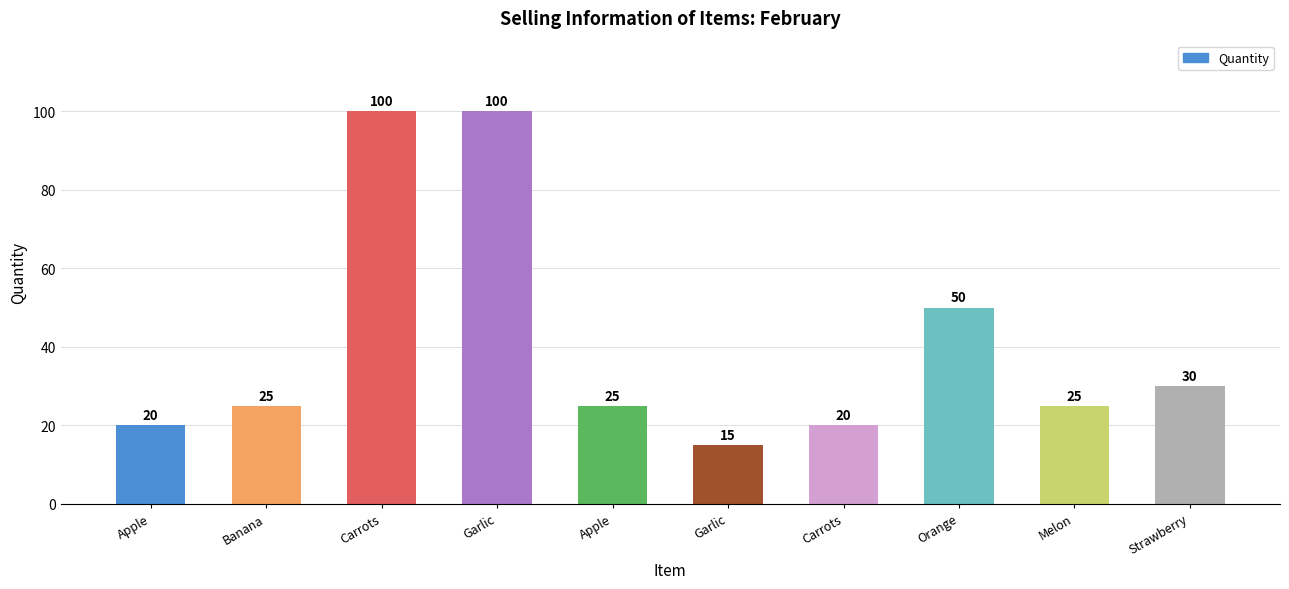

True or false: the data shows 20 at Carrots.

True